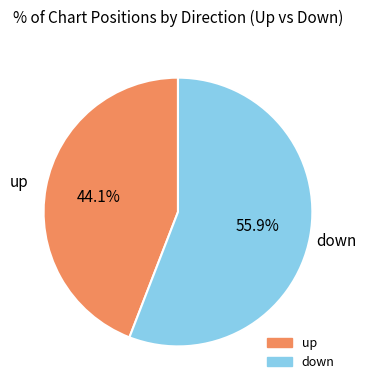

Approximately how many times larger is the value at down compared to up?

1.3